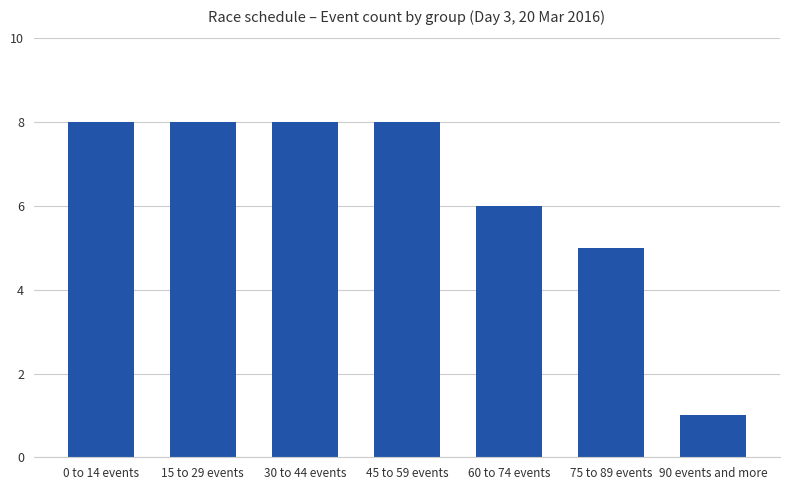

Count the number of data series in this chart.

1